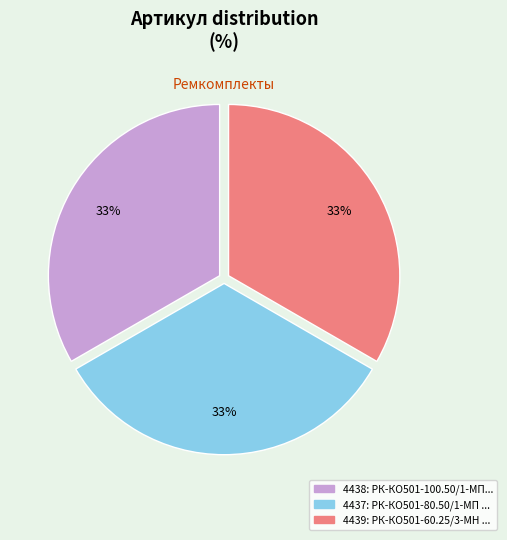

Is there any slice that represents more than half of the pie?

No